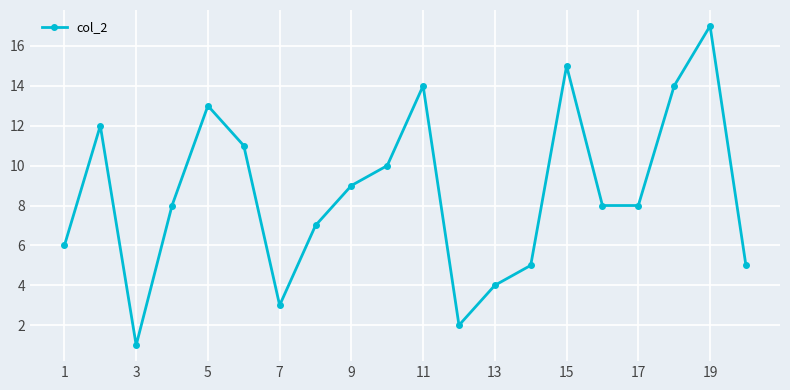

What is the average value?

9